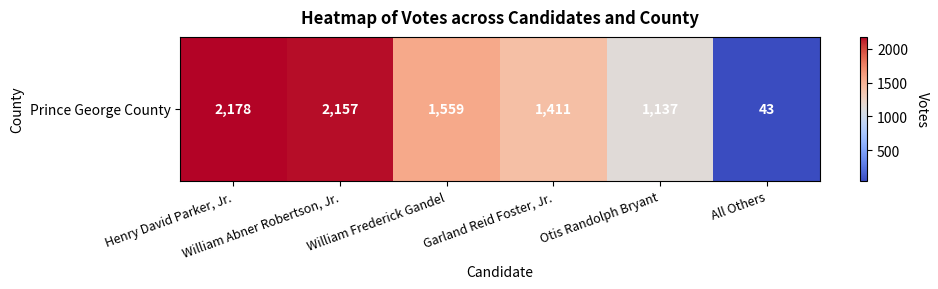

At which category does the chart reach its peak across all series?

Henry David Parker, Jr.